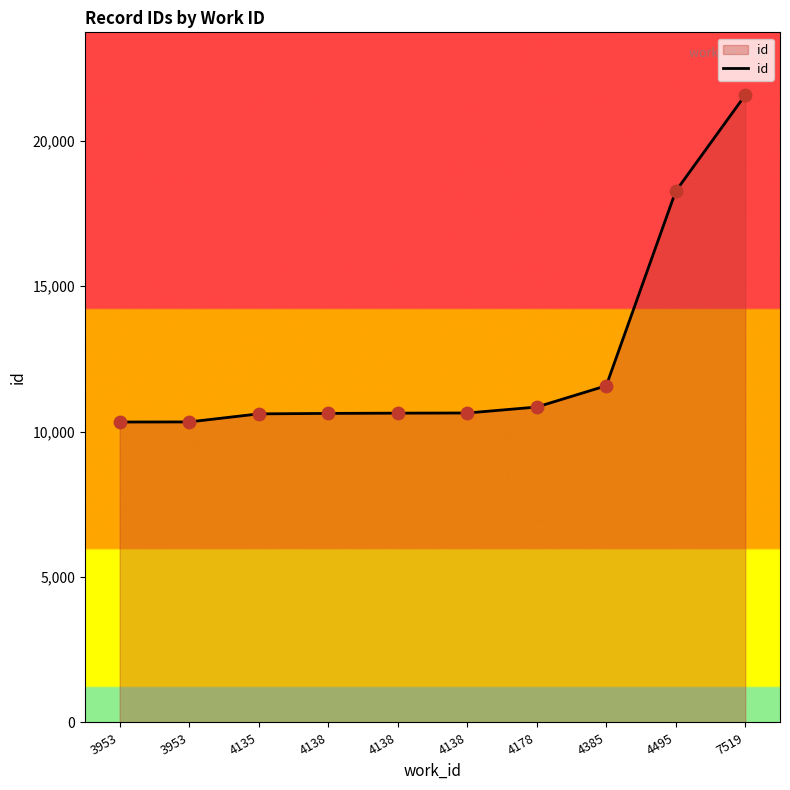

What is the change in value from 4178 to 7519?

+10727